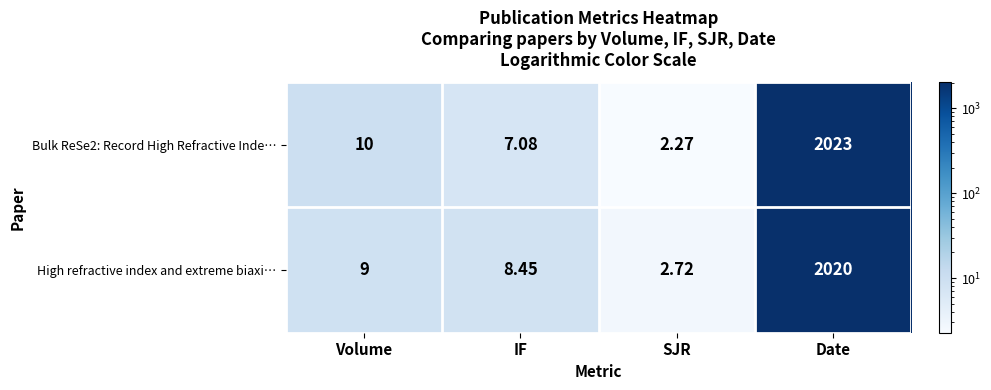

Which series changed the most between IF and SJR?

High refractive index and extreme biaxi…